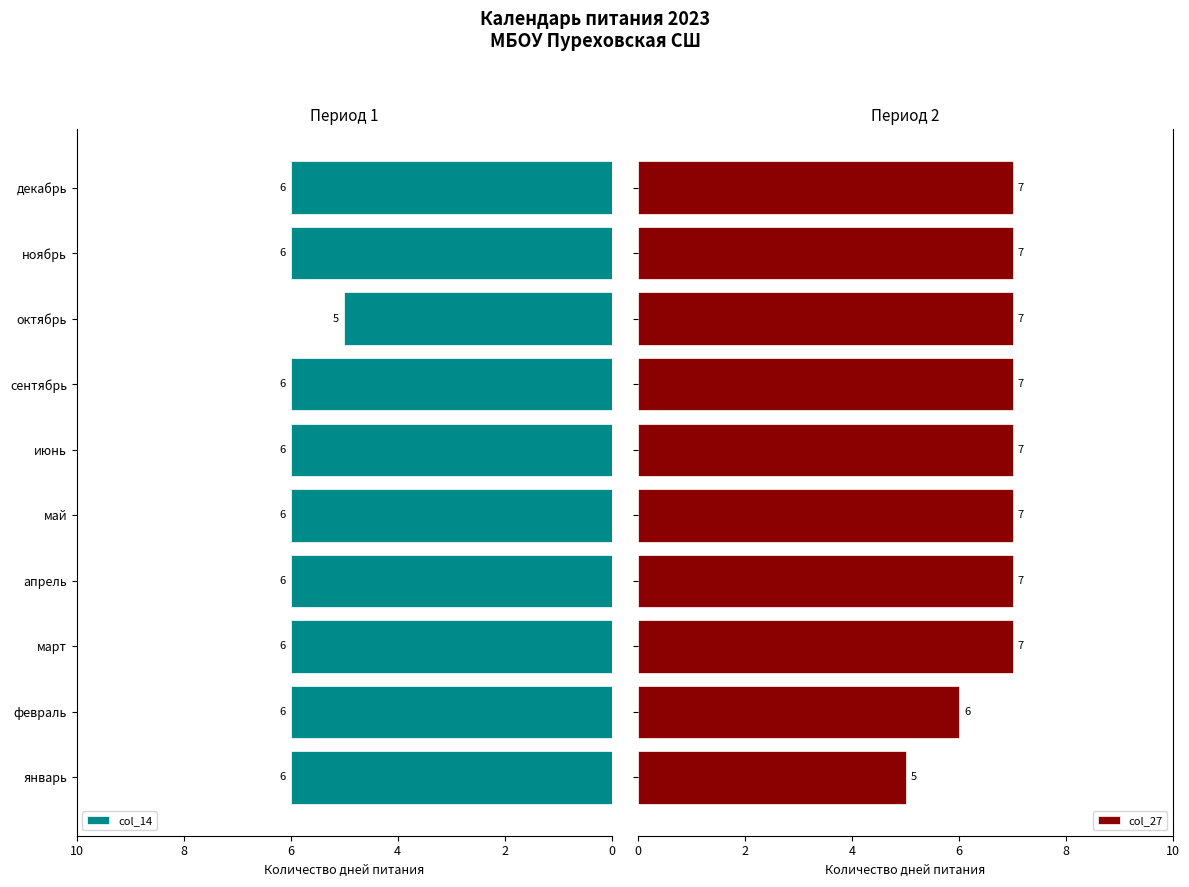

Between 8 and 10, which is larger?

8